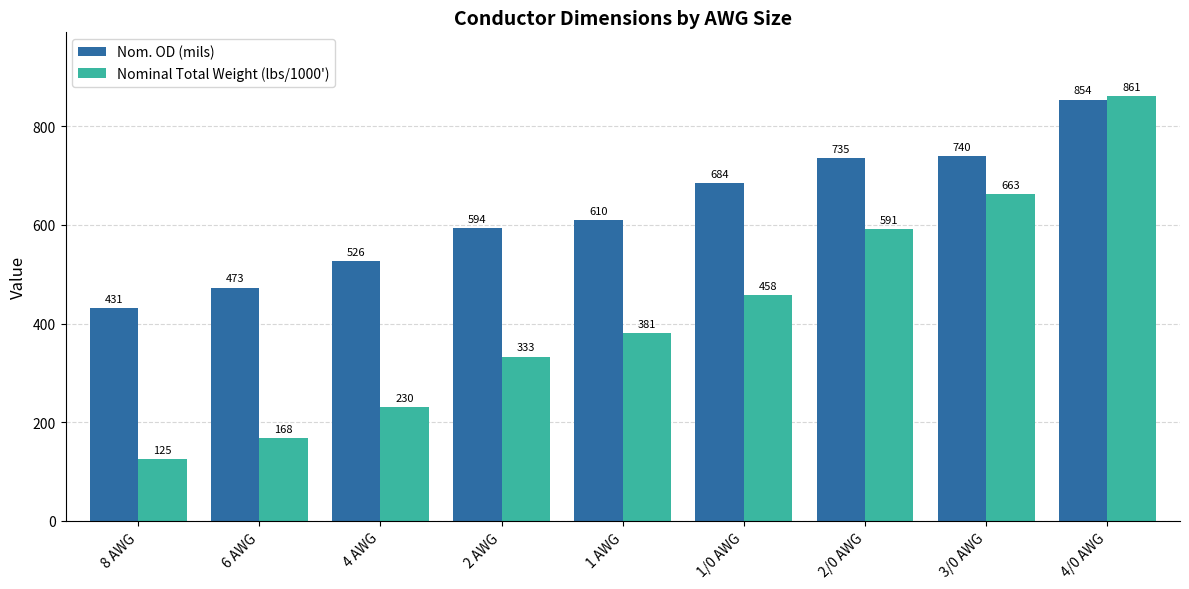

The value of Nom. OD (mils) at 2 AWG is 263. True or false?

False